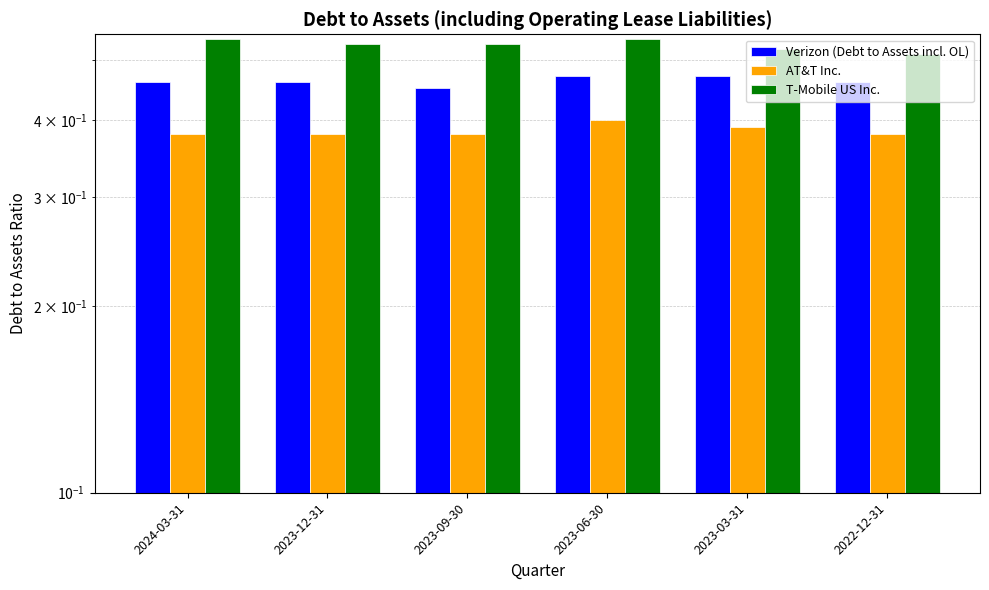

How many groups of bars are there?

6